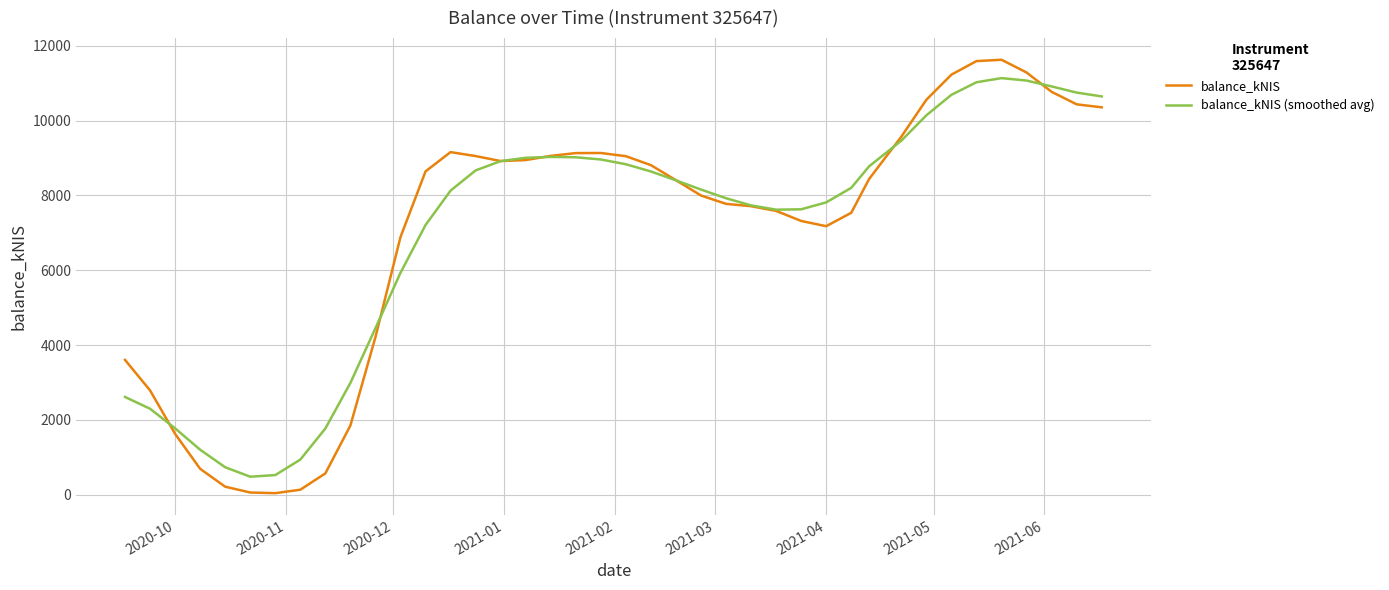

What is the maximum value shown in the chart?

11629.7